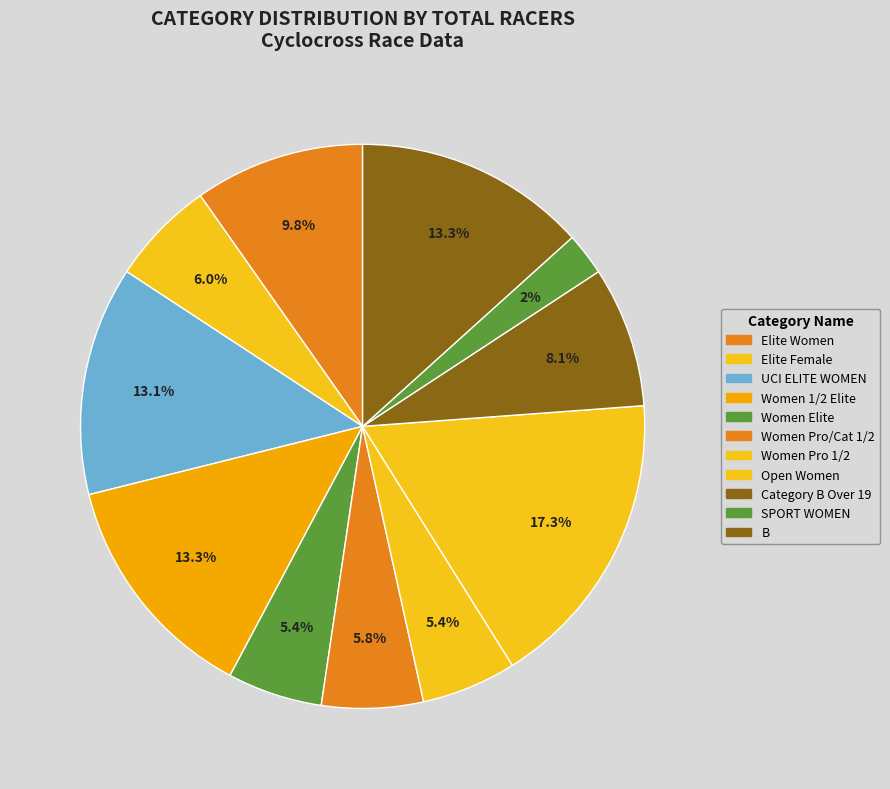

How many segments does this pie chart have?

11